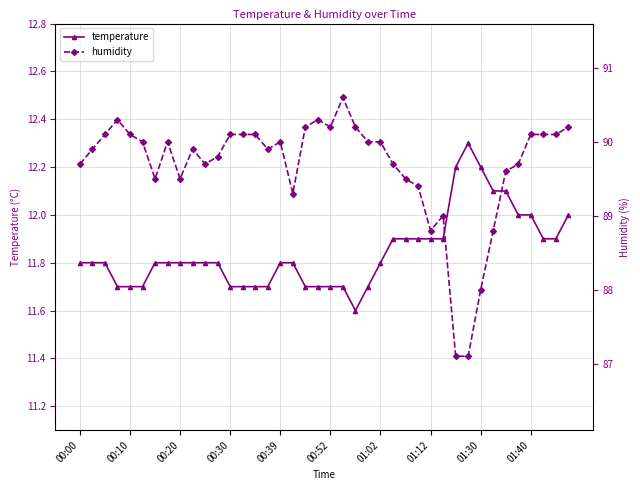

How many lines are shown in the chart?

2